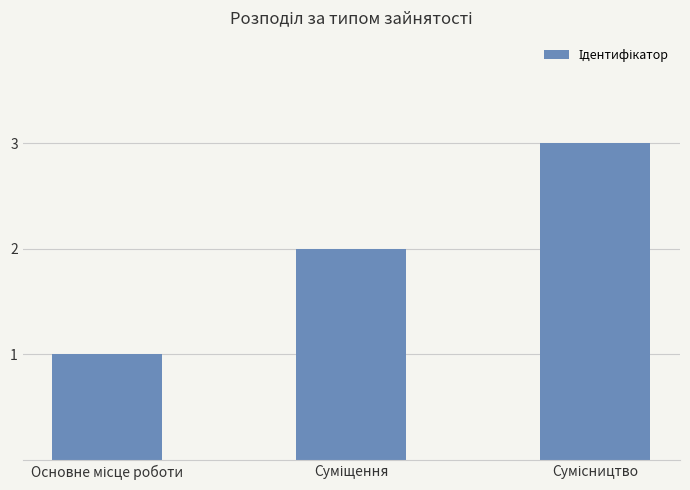

What is the greatest value displayed?

3